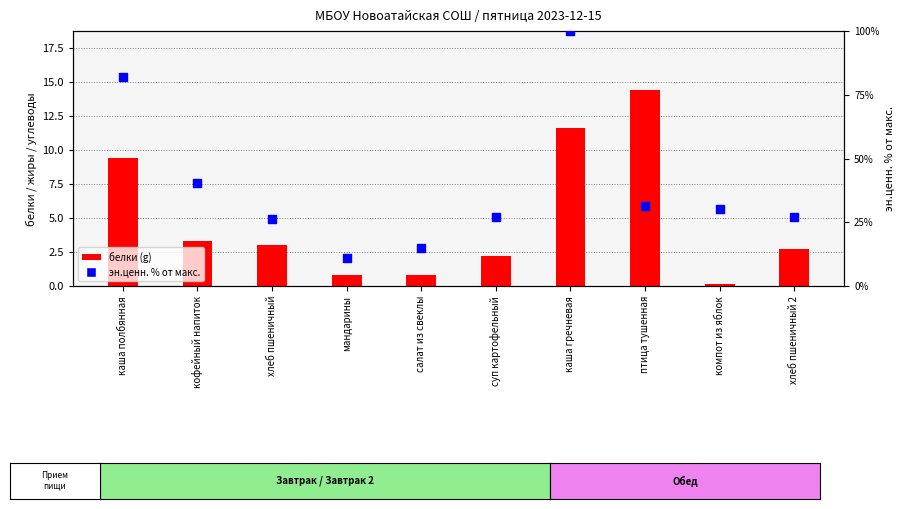

Which series contains the lowest Y value?

белки (g)